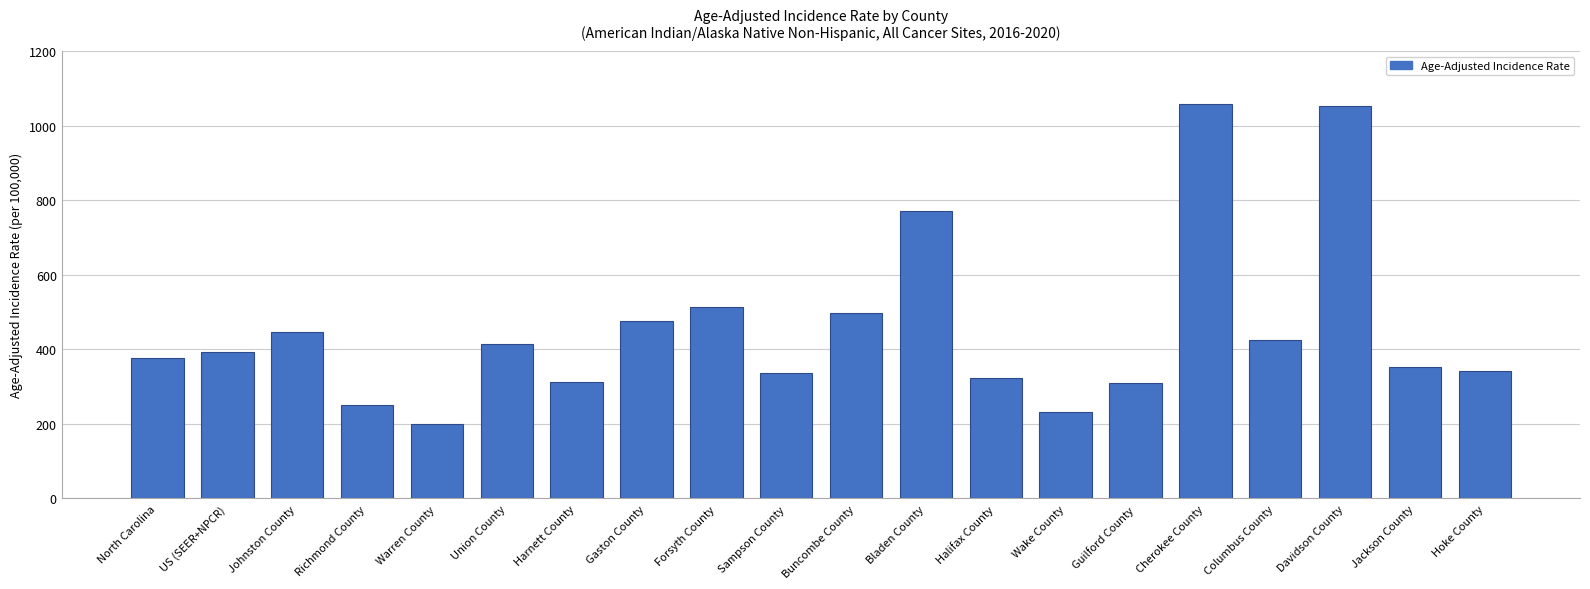

What is the difference between the values at US (SEER+NPCR) and Columbus County?

31.5